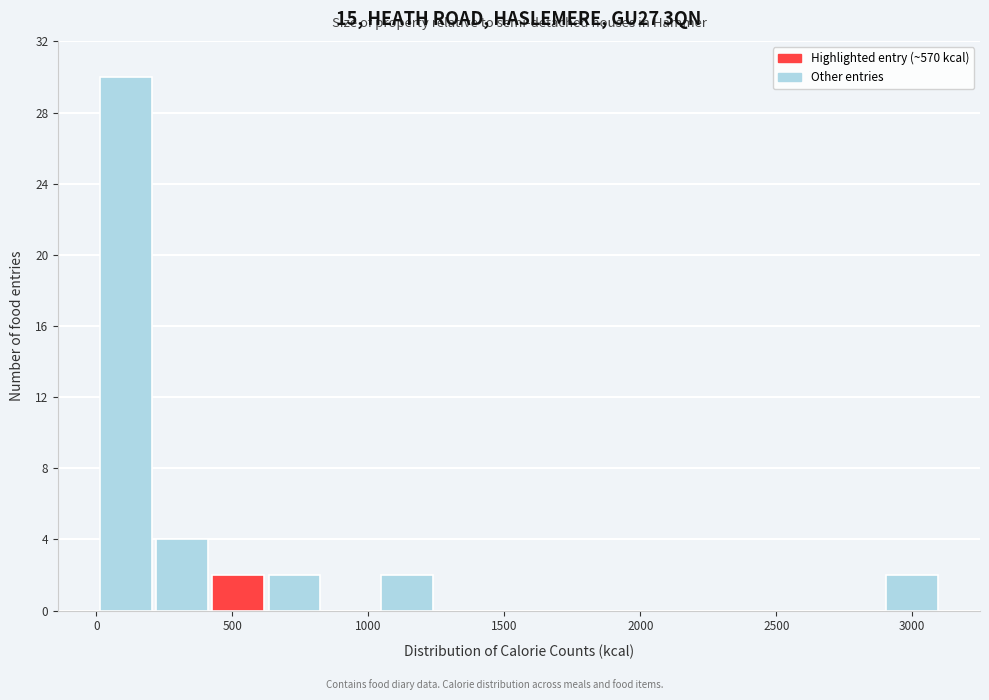

How tall is the bar that spans 200 to 400 on the x-axis? Neither the bar edges nor the heights are printed on the chart, so give them approximately, as read against the axes.

4